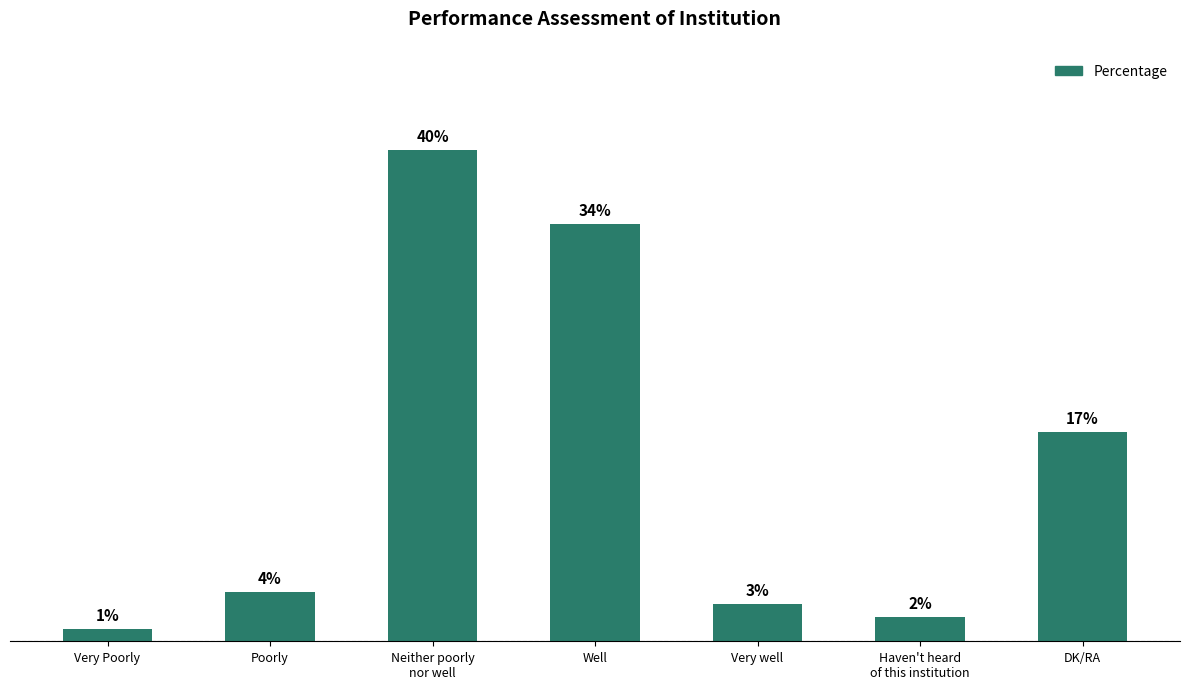

Between Well and Poorly, which is larger?

Well